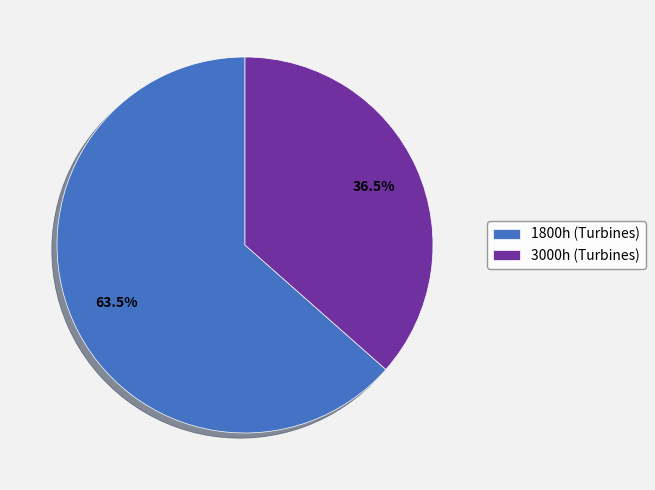

To the nearest percent, what is the combined percentage of 1800h and 3000h?

100%